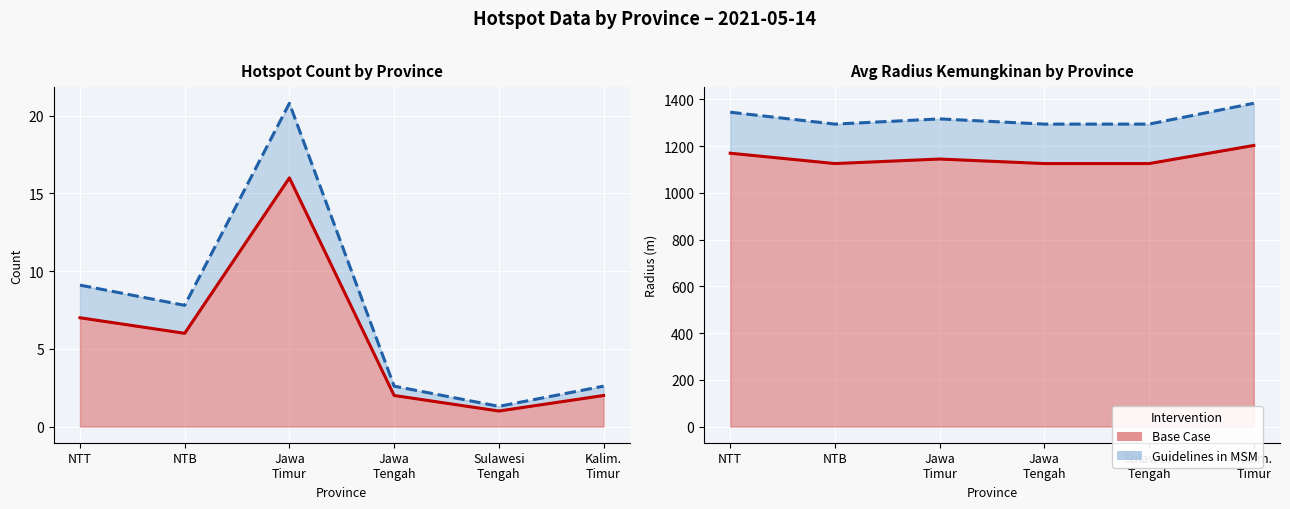

At which category does Count (Guidelines) reach its first local peak?

Jawa
Timur